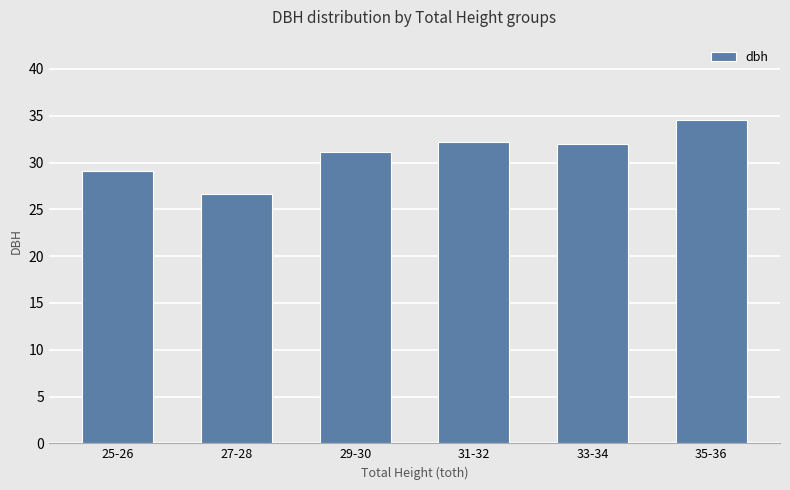

True or false: the data shows 7.7 at 31-32.

False